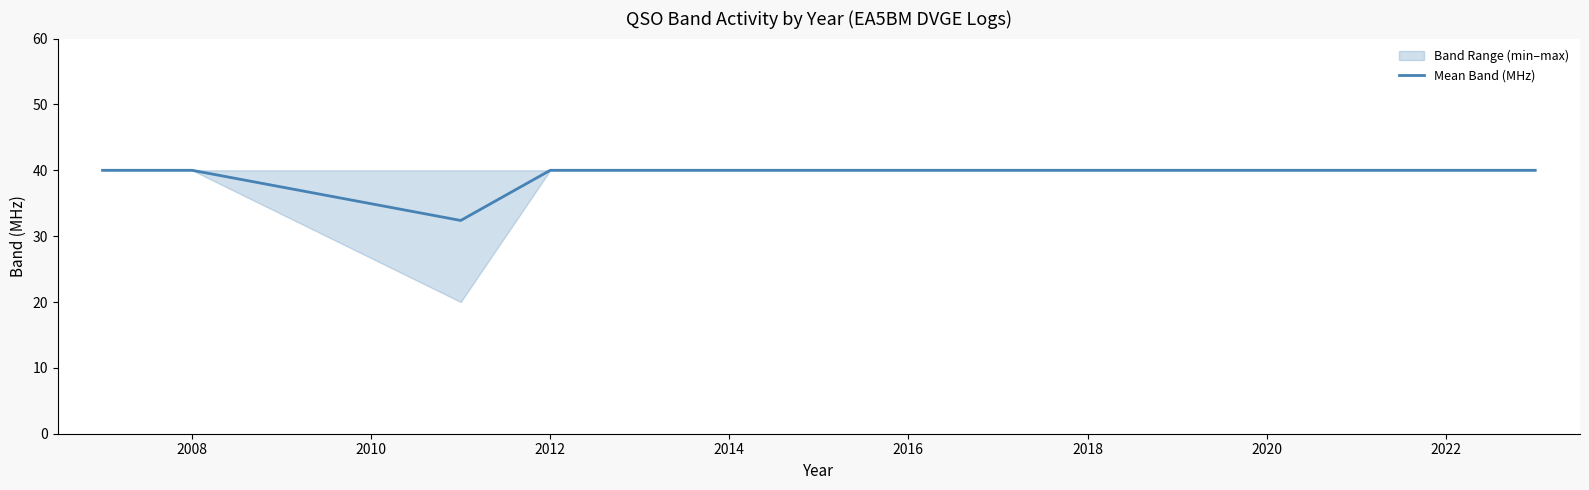

True or false: Mean Band (MHz) has a value of 11.7 at 2016.

False